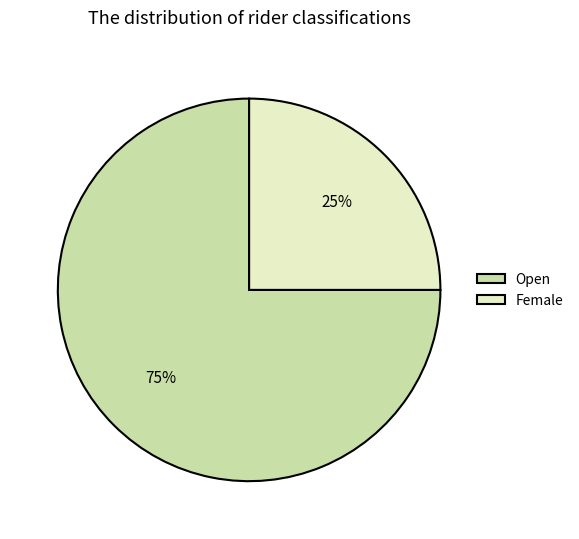

Which has a higher value, Female or Open?

Open